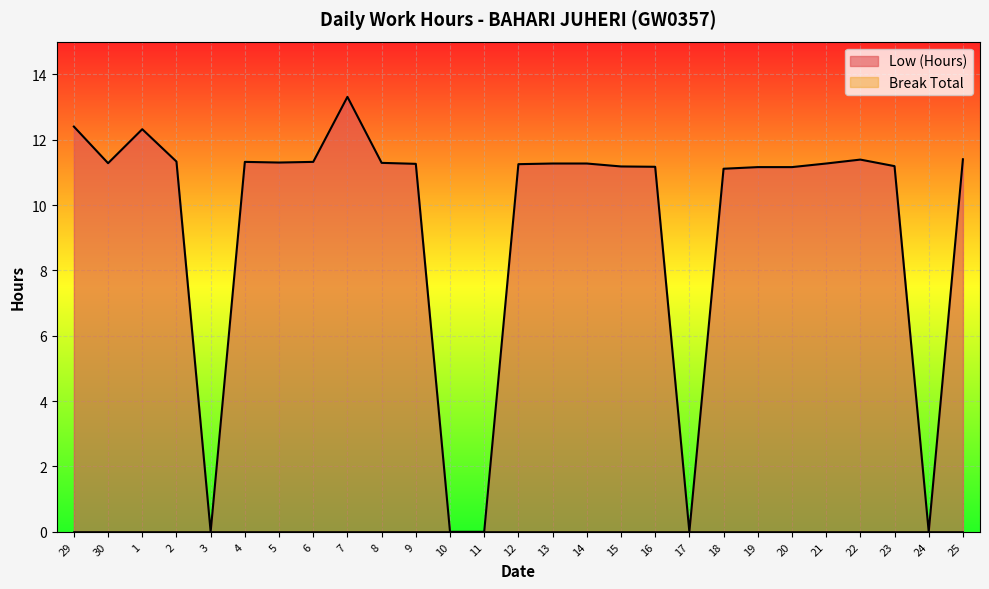

Reading right to left, transcribe all the data shown in this chart.

25=11.4	24=0.0	23=11.2	22=11.4	21=11.3	20=11.2	19=11.2	18=11.1	17=0.0	16=11.2	15=11.2	14=11.3	13=11.3	12=11.2	11=0.0	10=0.0	9=11.3	8=11.3	7=13.3	6=11.3	5=11.3	4=11.3	3=0.0	2=11.3	1=12.3	30=11.3	29=12.4